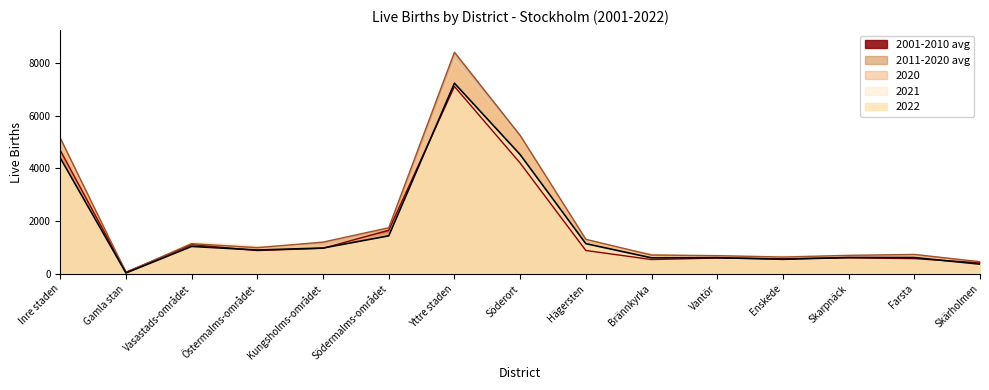

Which label corresponds to the smallest value in the chart?

Gamla stan